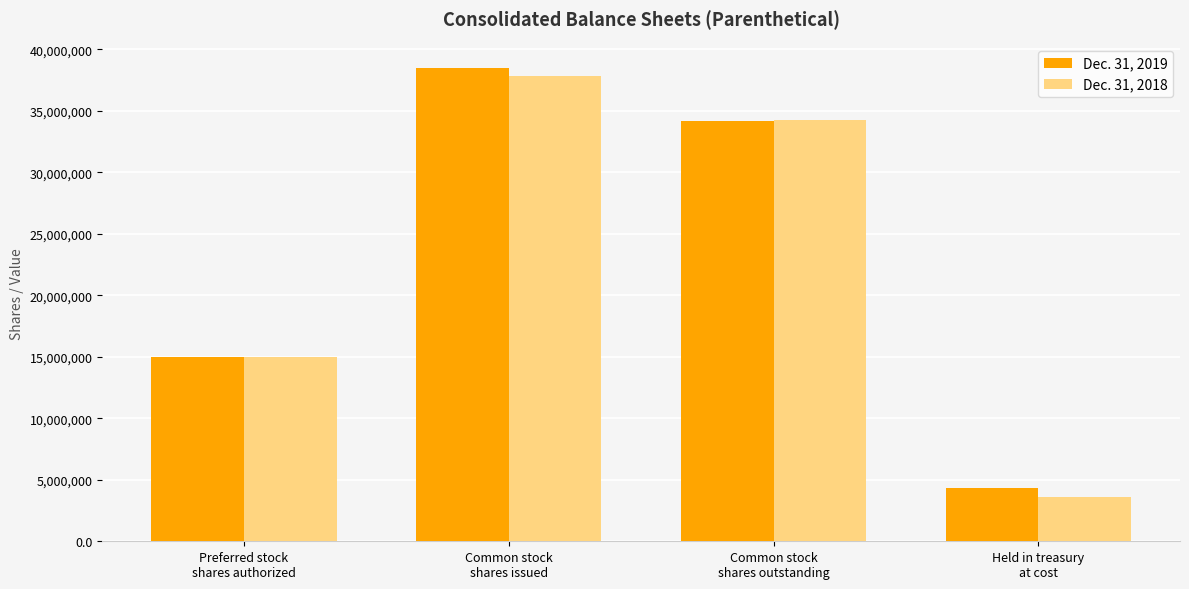

Count the Dec. 31, 2018 values in the range 15000000 to 37850544.

3